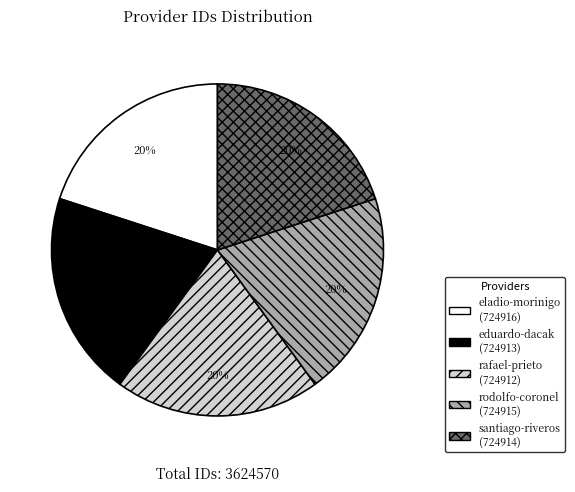

To the nearest percent, what is the average slice percentage?

20%